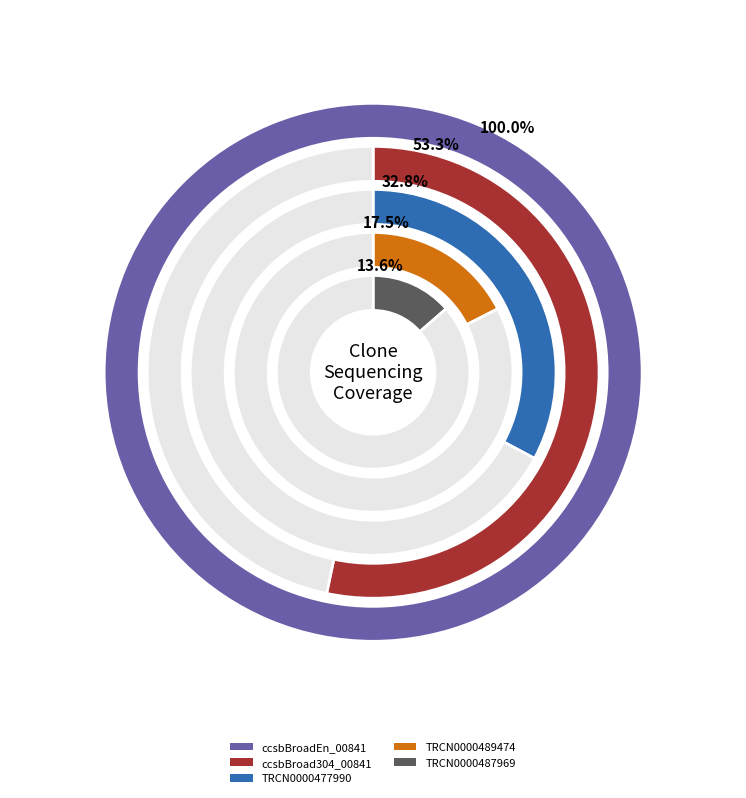

To the nearest percent, what percentage of the pie is ccsbBroadEn_00841?

46%